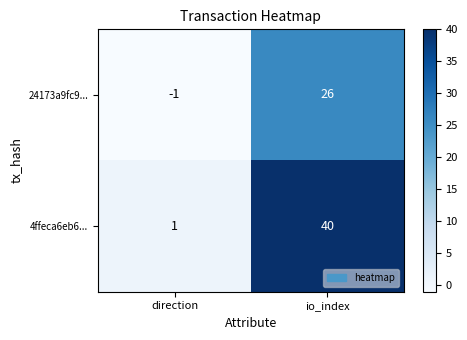

Which label corresponds to the smallest value in the chart?

direction